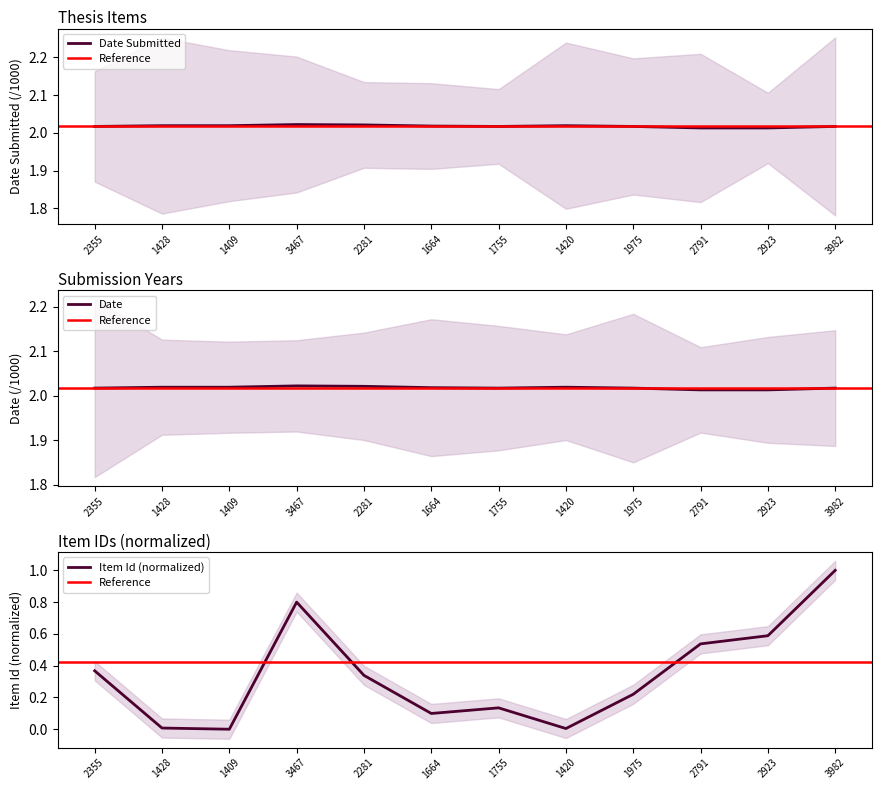

In Date Submitted, how many points are higher than both neighbors (excluding endpoints)?

2